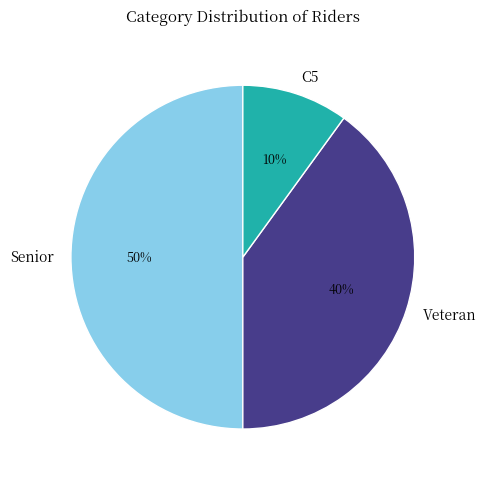

What is the ratio of the value at Veteran to the value at C5?

4.0